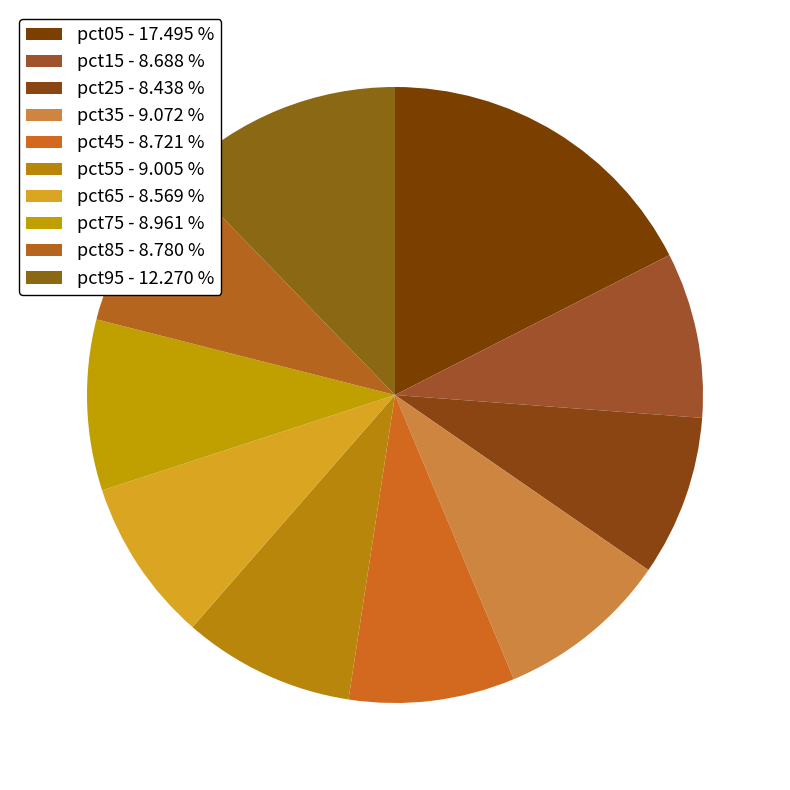

Which slice is the smallest?

pct25